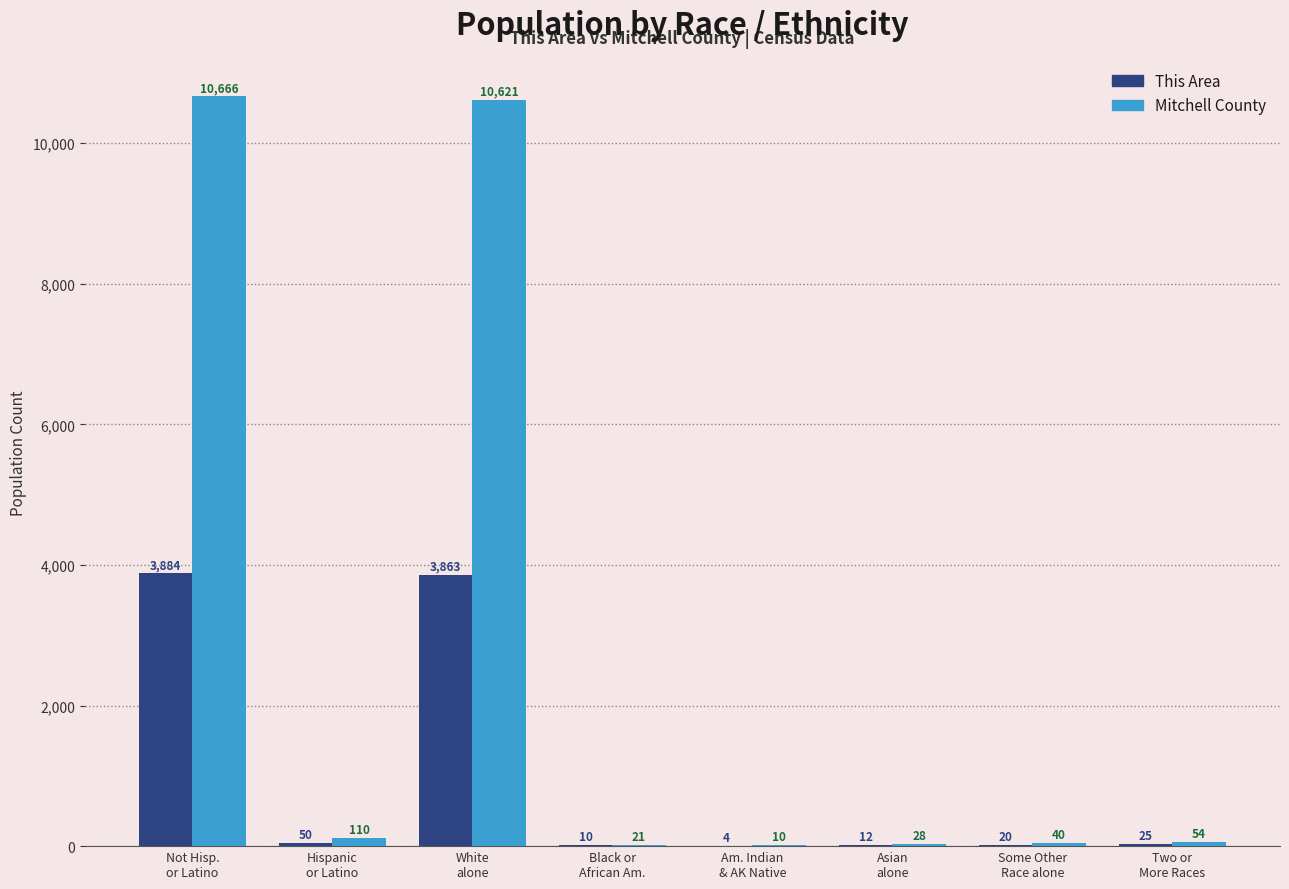

At which category is the sum across all series the highest?

Not Hisp.
or Latino